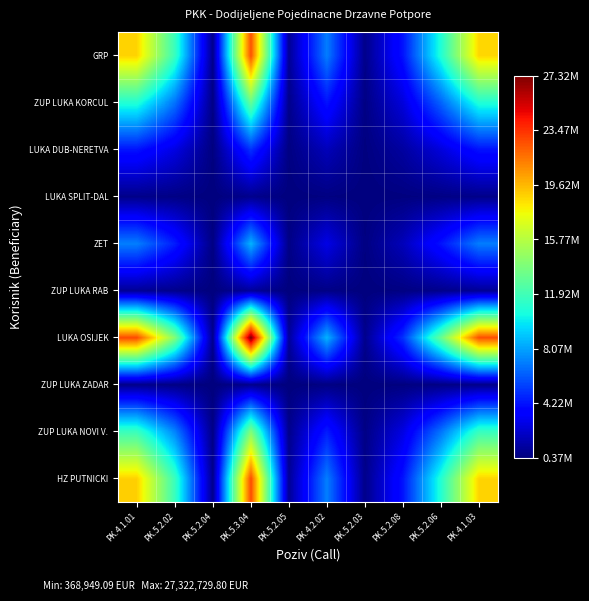

At PK.5.2.06, list the series in order from smallest to largest.

LUKA SPLIT-DAL, ZUP LUKA ZADAR, ZUP LUKA RAB, LUKA DUB-NERETVA, ZET, ZUP LUKA KORCUL, ZUP LUKA NOVI V., GRP, HZ PUTNICKI, LUKA OSIJEK